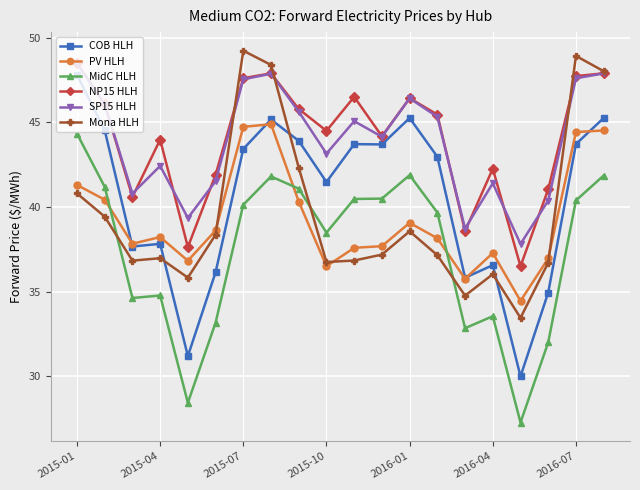

What is the greatest value displayed?

49.2